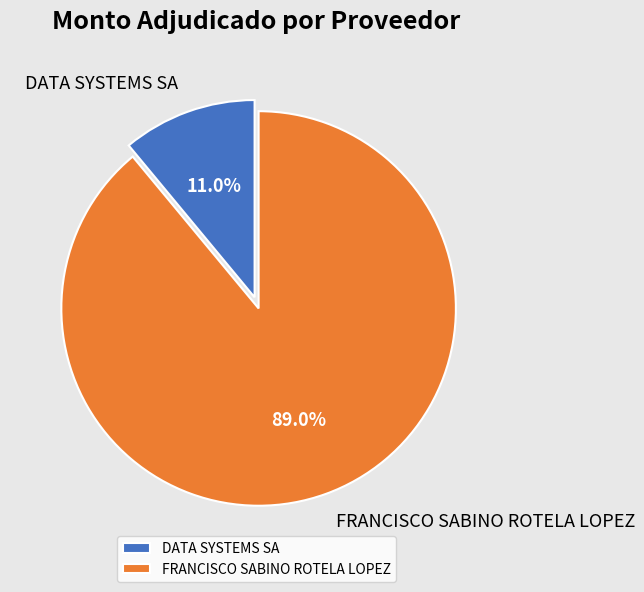

Which category has the biggest portion of the pie?

FRANCISCO SABINO ROTELA LOPEZ